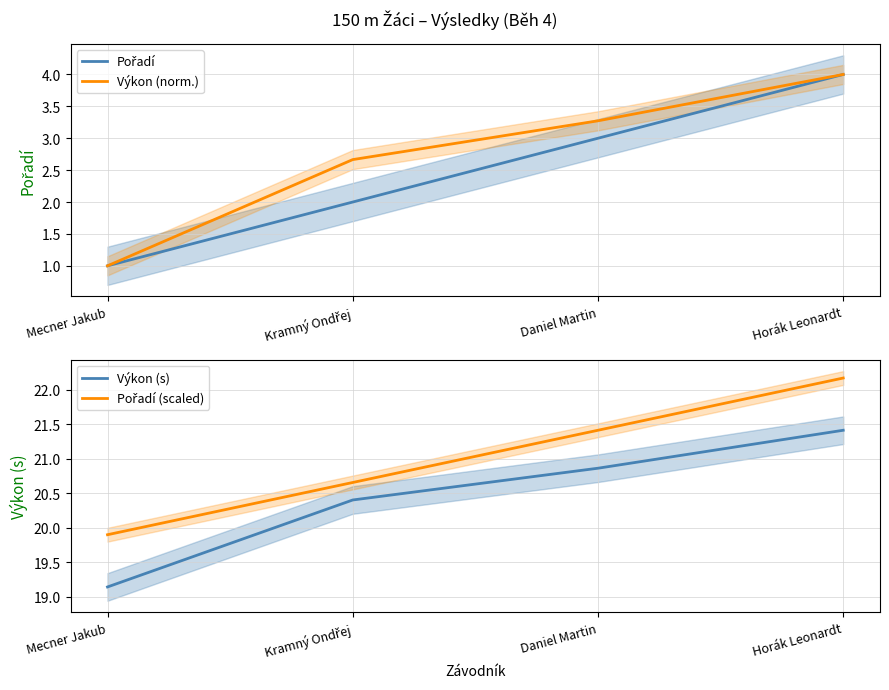

How many distinct data groups are displayed?

4